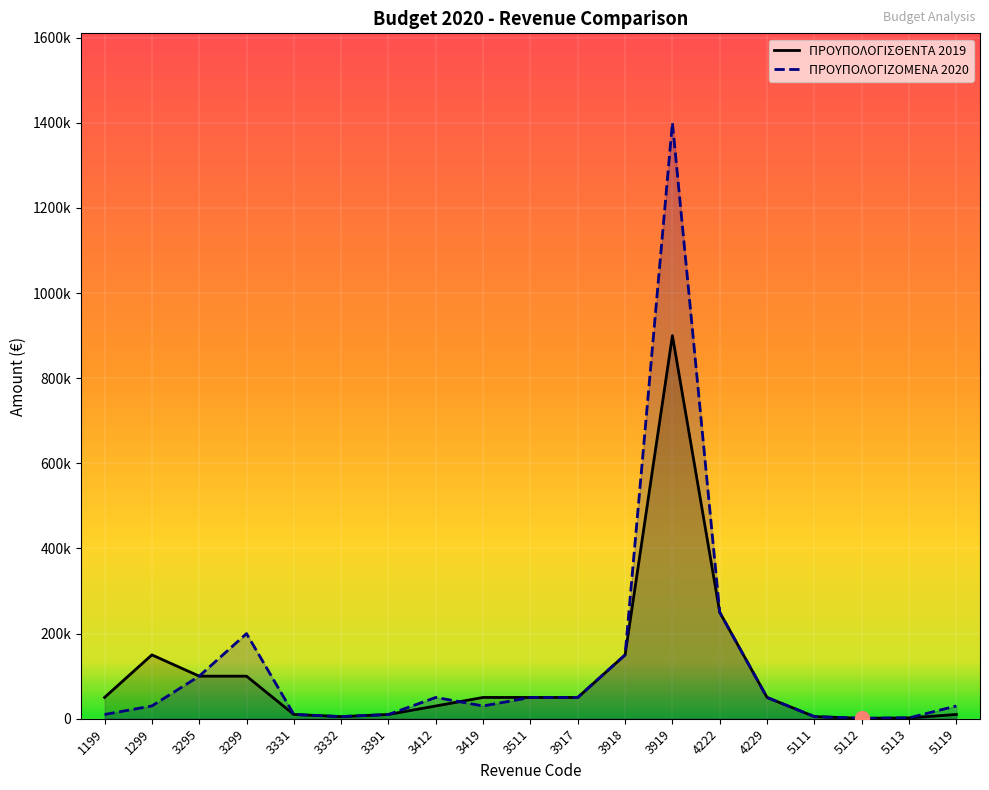

Reading left to right, list all the values displayed in this chart.

ΠΡΟΥΠΟΛΟΓΙΣΘΕΝΤΑ 2019: 50000	150000	100000	100000	10000	5000	10000	30000	50000	50000	50000	150000	900000	250000	50000	5000	1000	2000	10000
ΠΡΟΥΠΟΛΟΓΙΖΟΜΕΝΑ 2020: 10000	30000	100000	200000	10000	5000	10000	50000	30000	50000	50000	150000	1400000	250000	50000	5000	1000	2000	30000